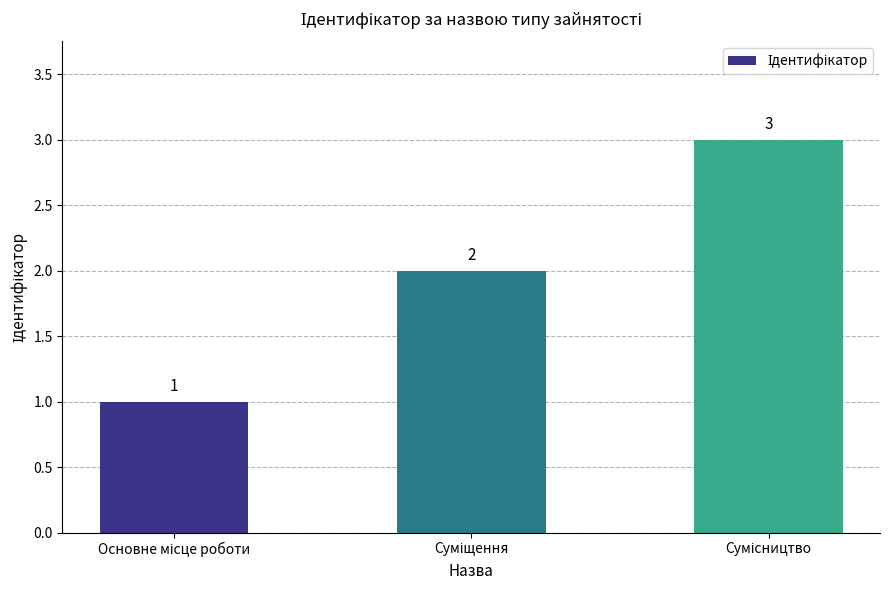

What is the value of the 1st bar from the left?

1